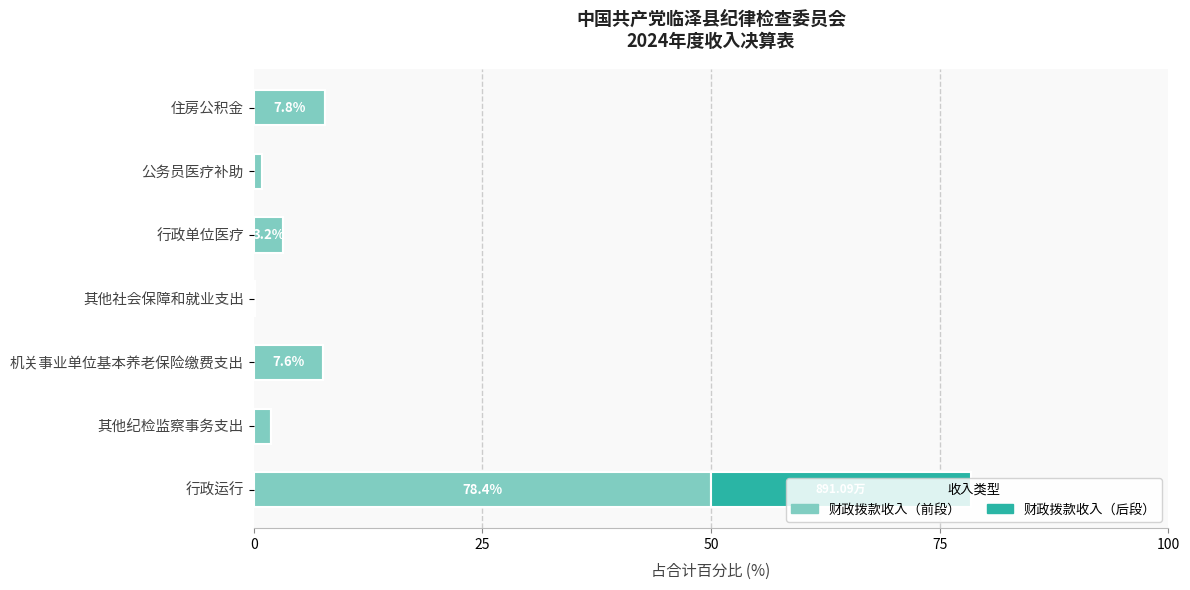

What is the total value across all series at 住房公积金?

7.8